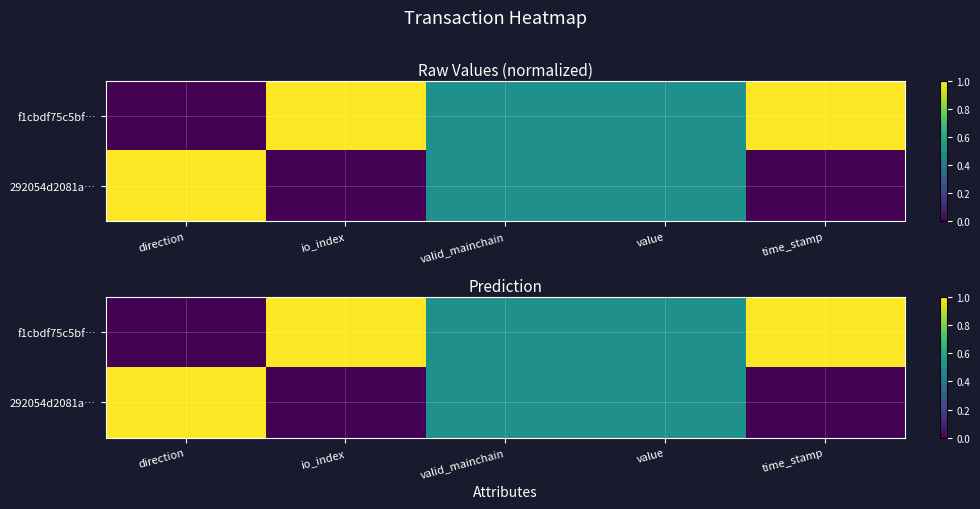

Which category has the lowest value across all series?

direction